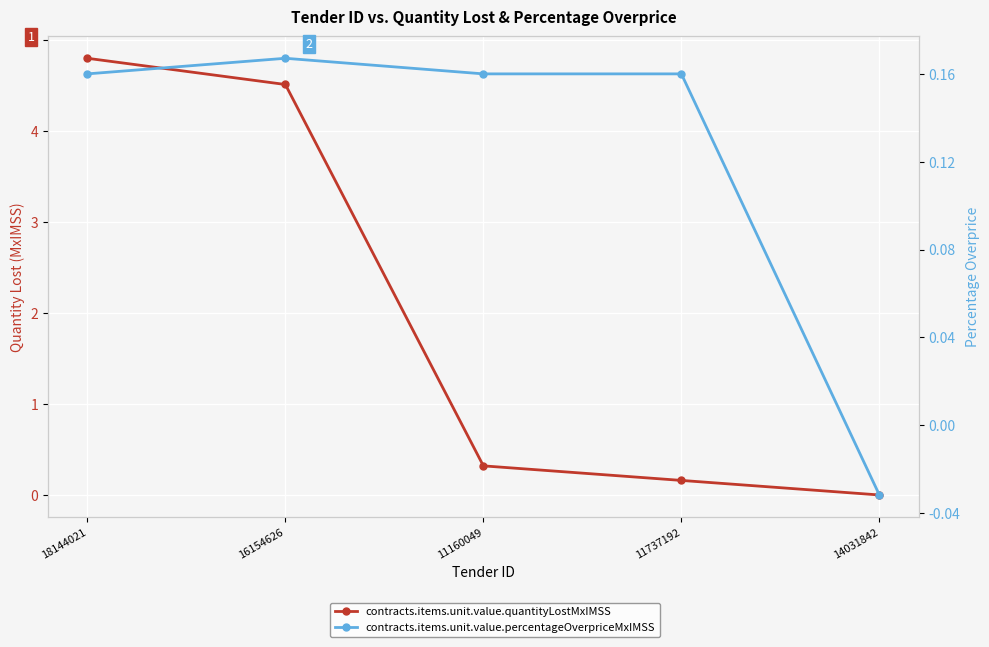

True or false: contracts.items.unit.value.percentageOverpriceMxIMSS has more than 0 interior local peaks.

True